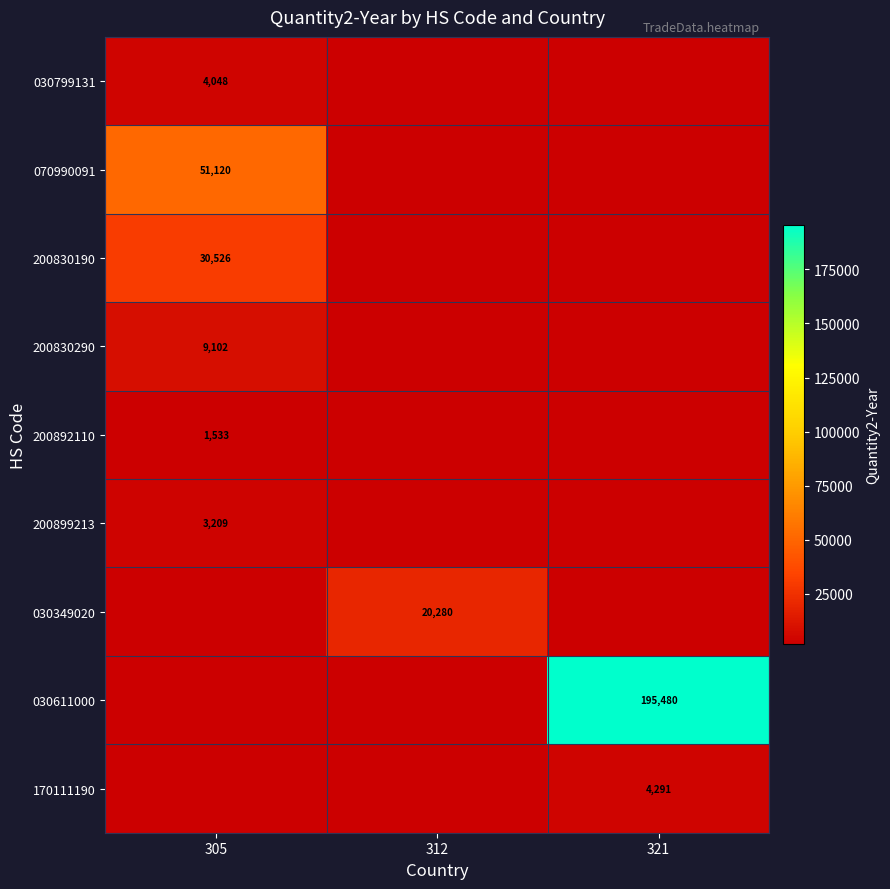

What is the sum of the 200899213 values at 305 and 312?

3209